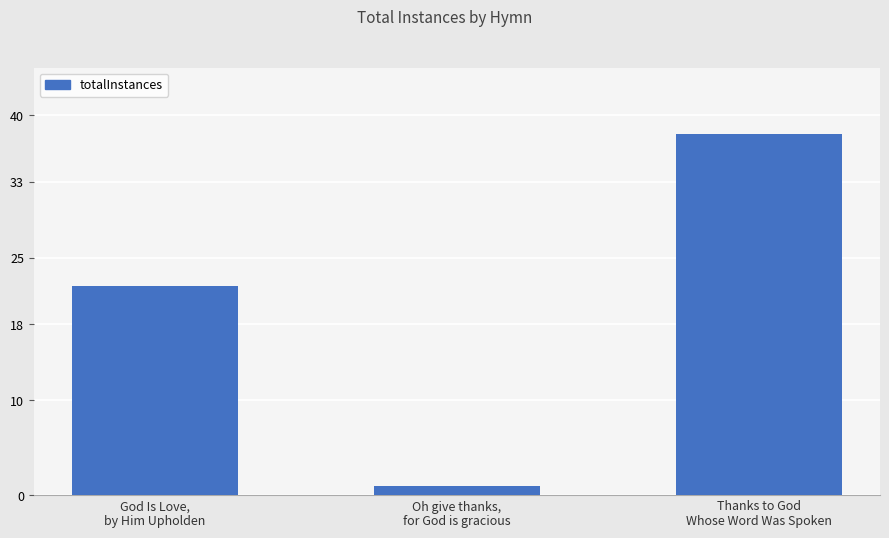

Is it true that the value at God Is Love,
by Him Upholden is 5?

False